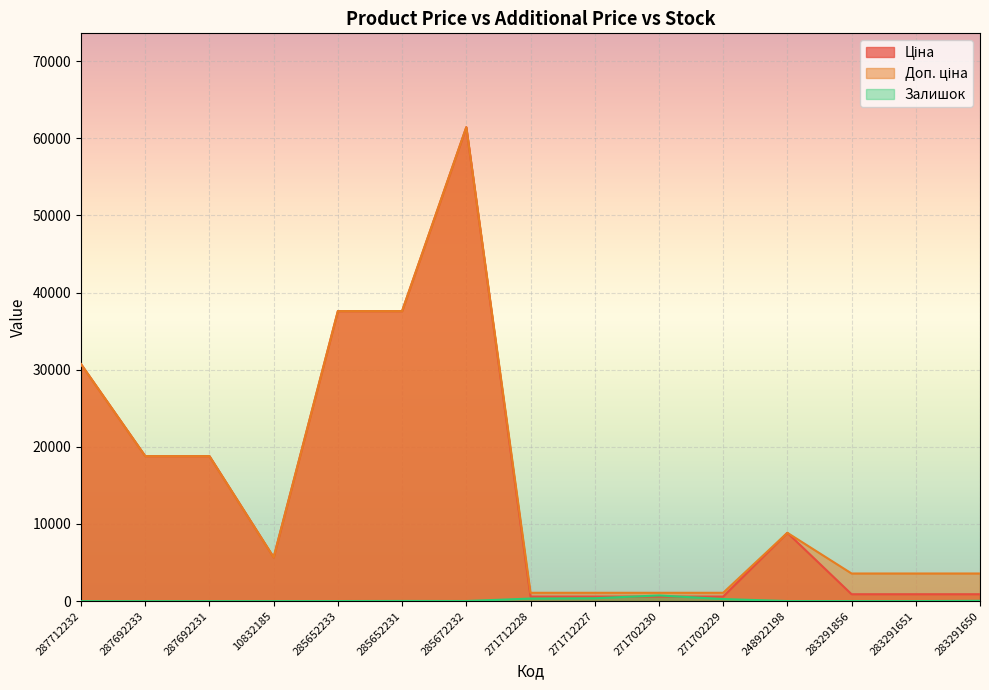

How many interior local valleys does the Доп. ціна series have?

1